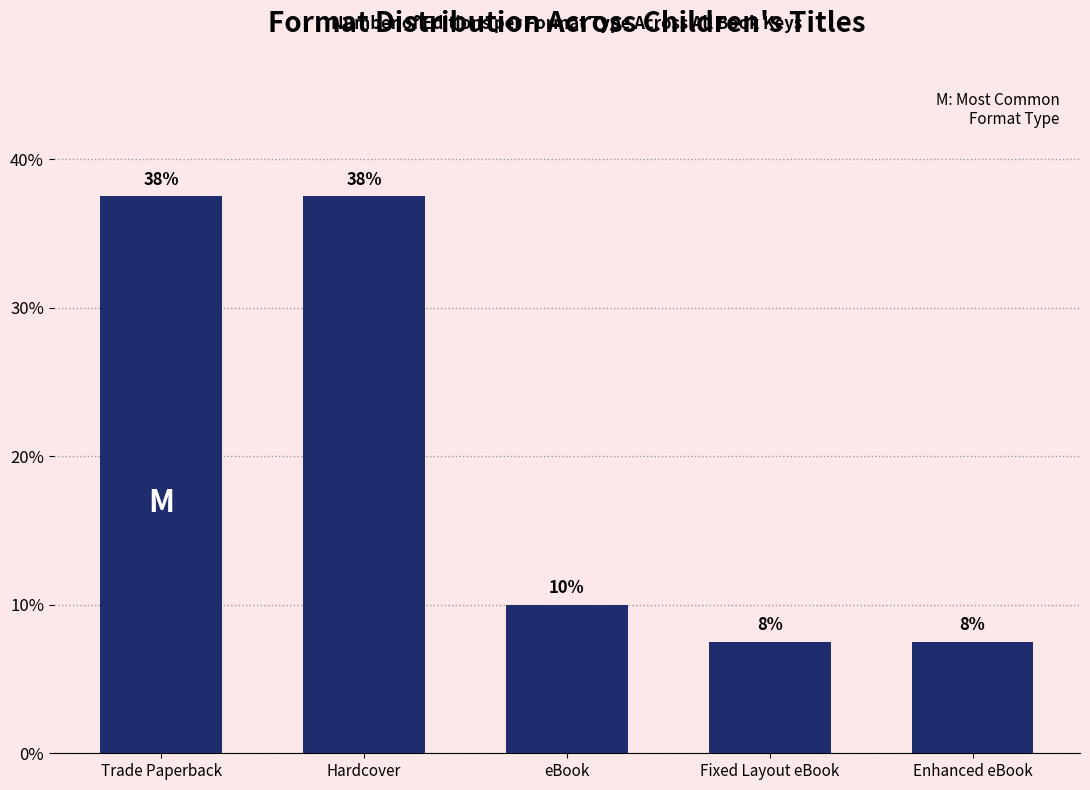

Are the bars horizontal?

No